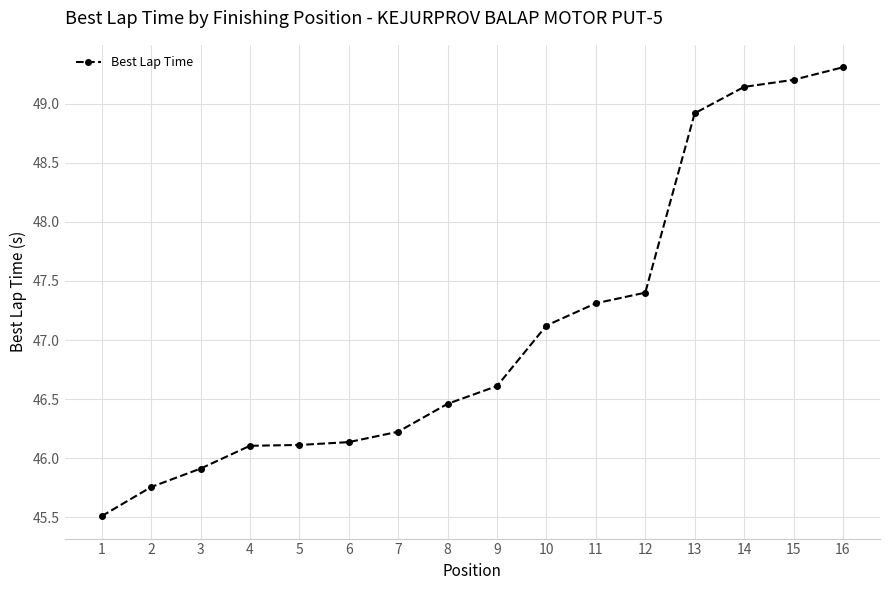

What is the greatest value displayed?

49.3